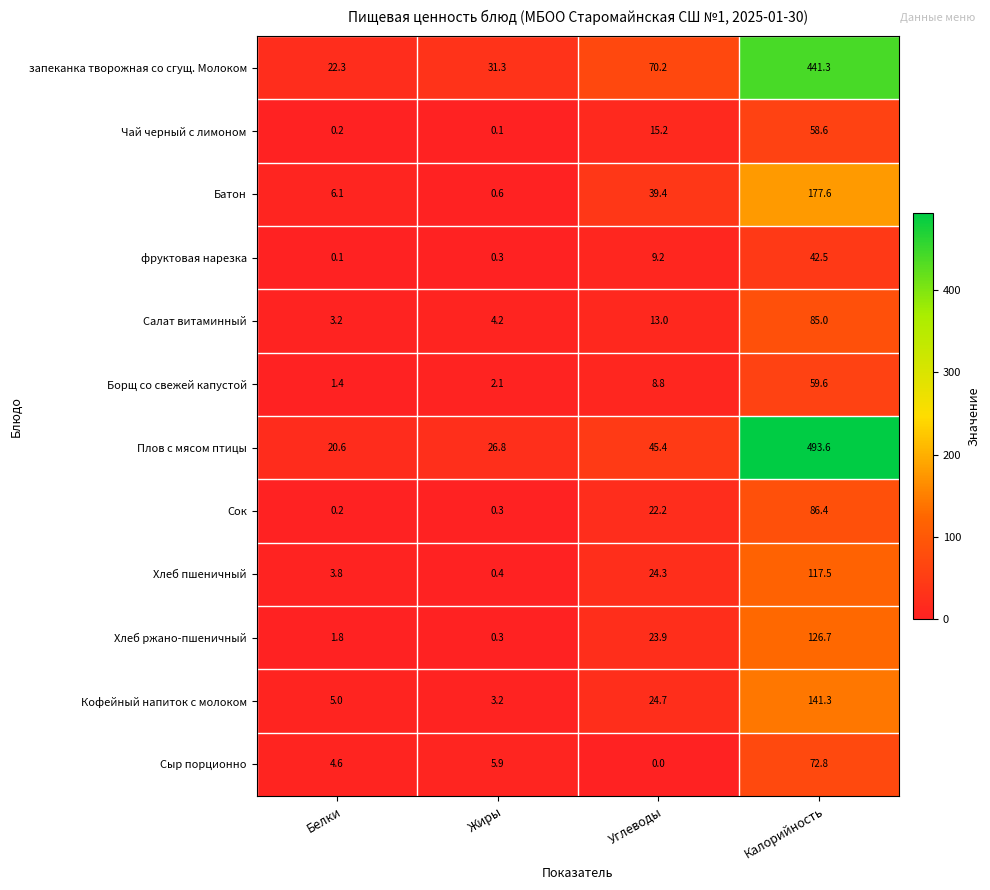

Which series has the largest total across all categories?

Плов с мясом птицы